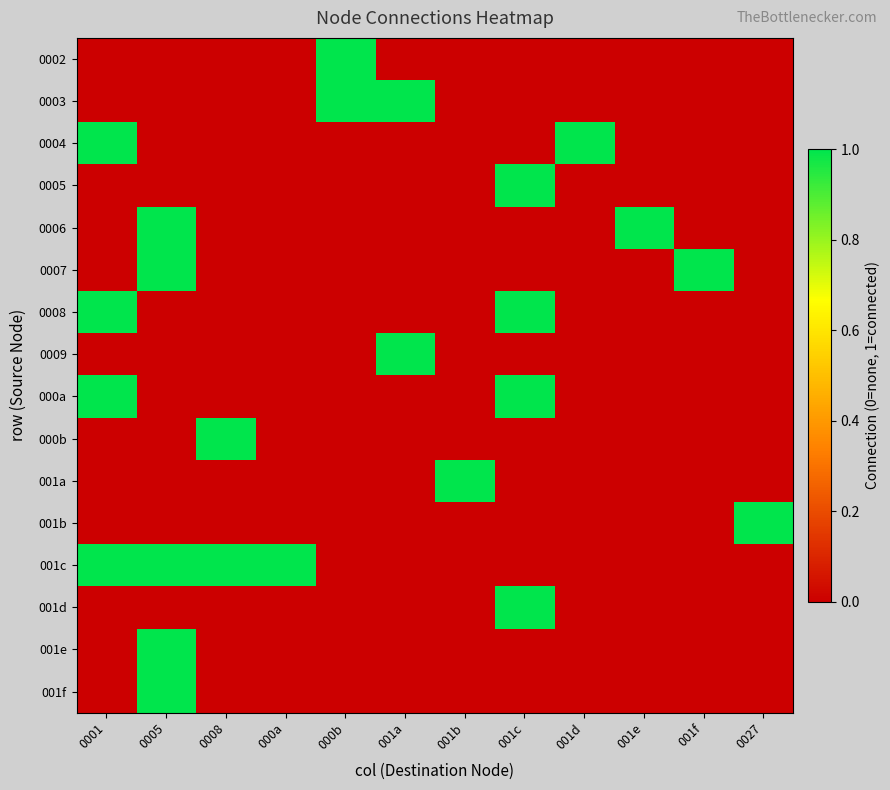

What is the maximum value shown in the chart?

1